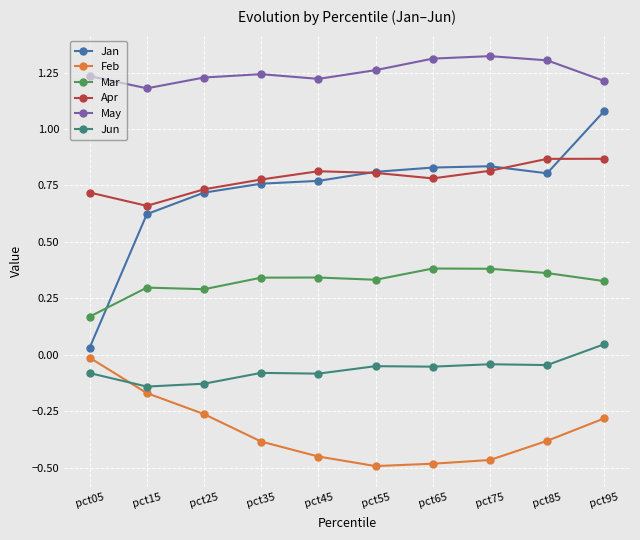

Is it true that May equals 0.7 at pct75?

False